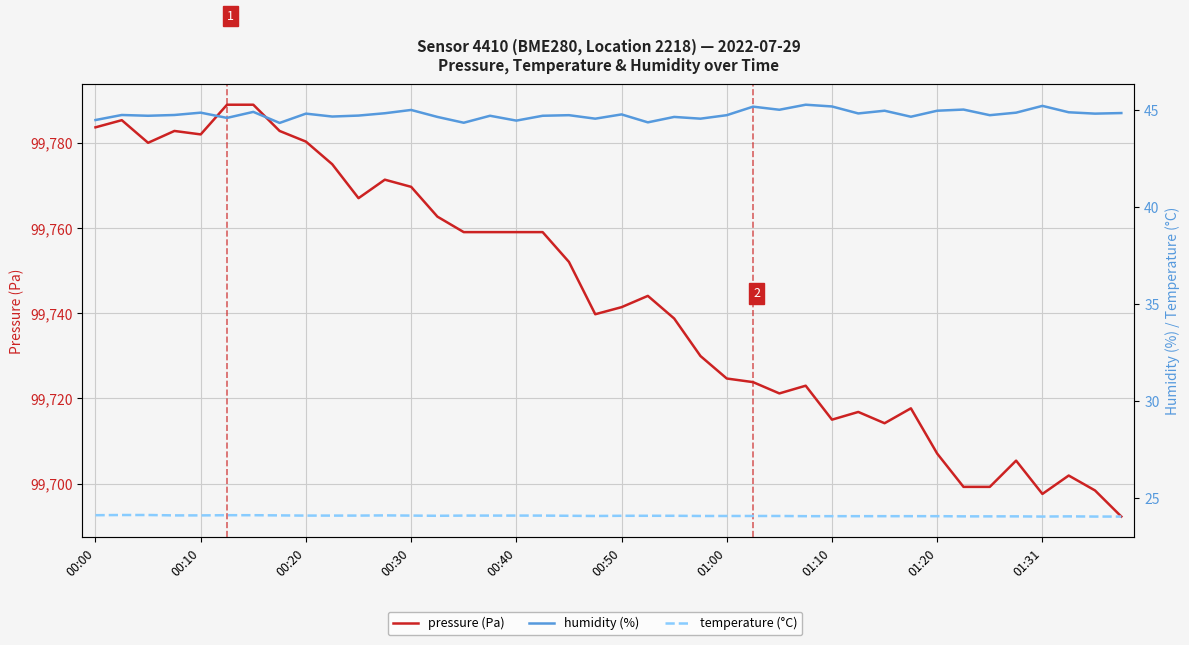

Rank the series by their maximum value, from highest to lowest.

pressure, humidity, temperature